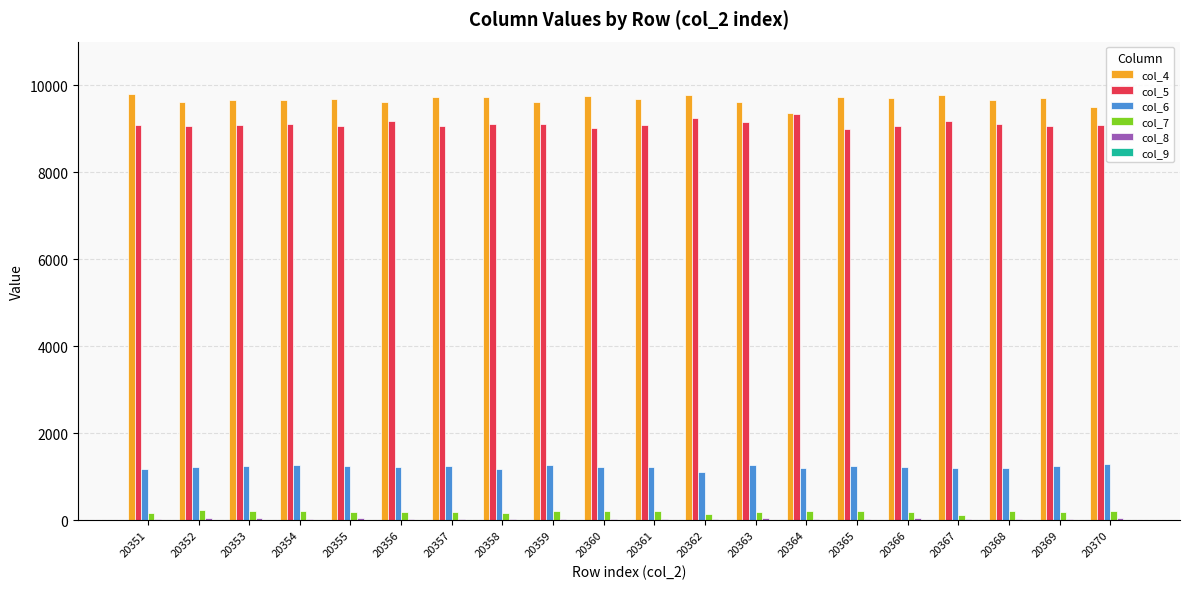

What is the total value across all series at 20369?

20231